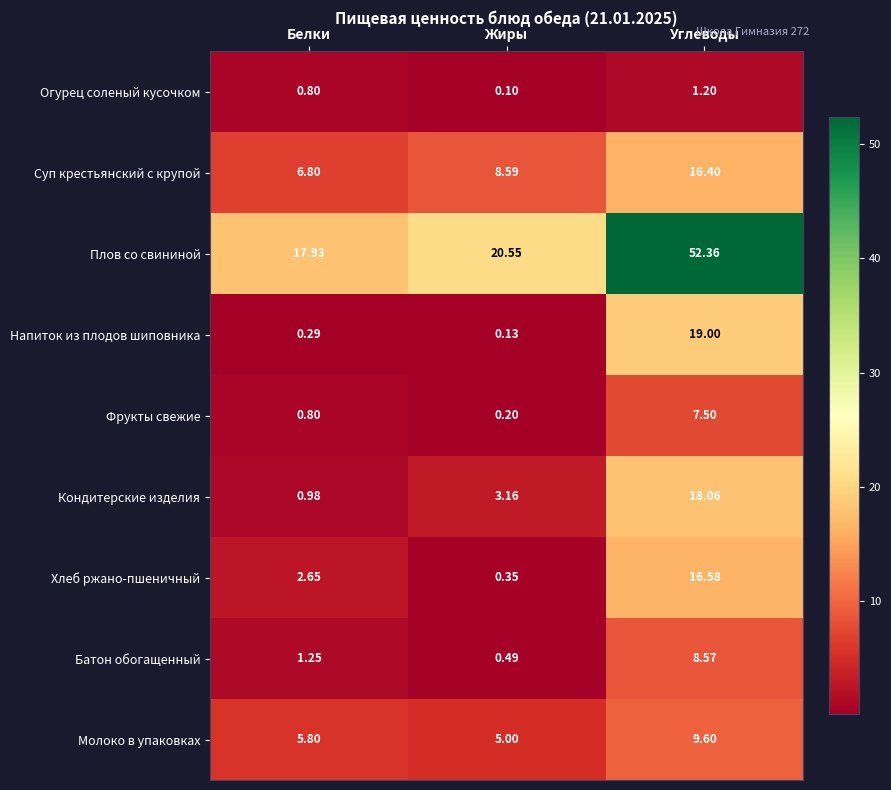

Rank the categories by Напиток из плодов шиповника value from highest to lowest.

Углеводы, Белки, Жиры